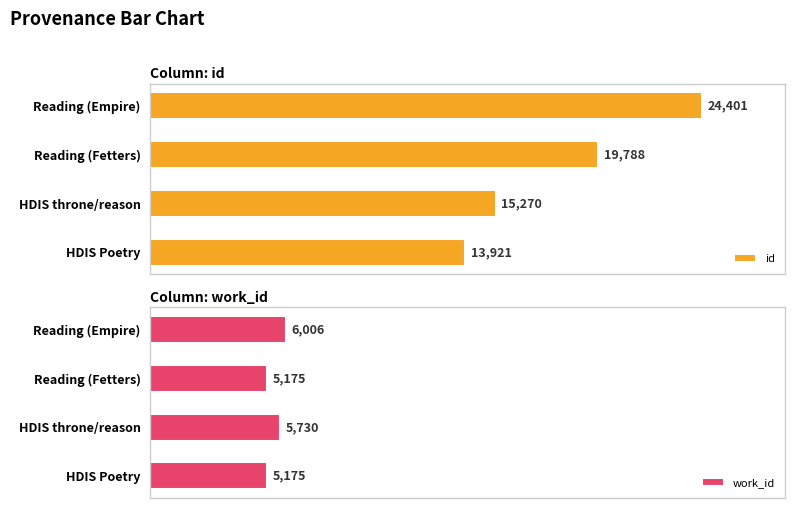

Count the id values in the range 15270 to 24401.

3